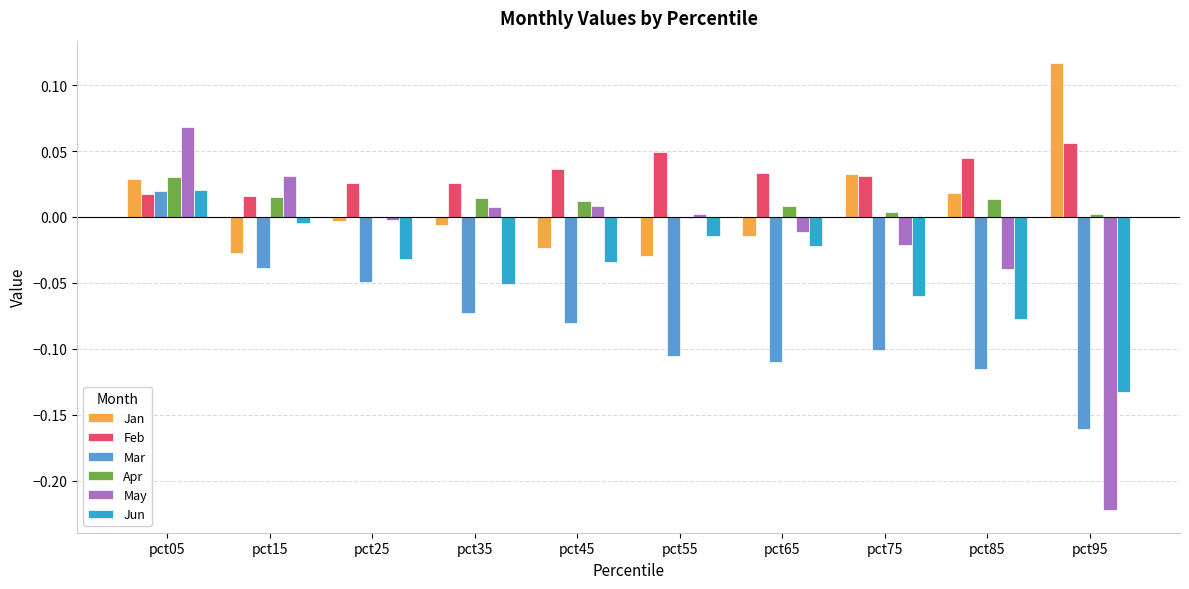

Is the value of Jun at pct35 greater than the value of Apr at pct85?

No